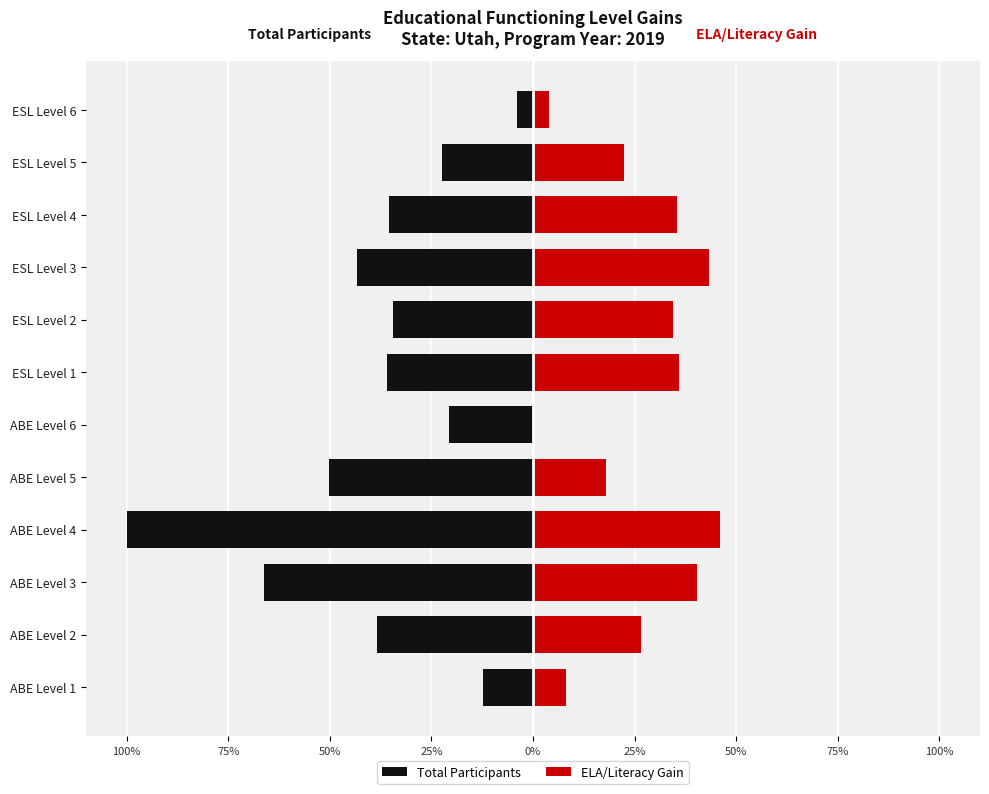

What is the difference between the highest and lowest values at ESL Level 5?

44.8